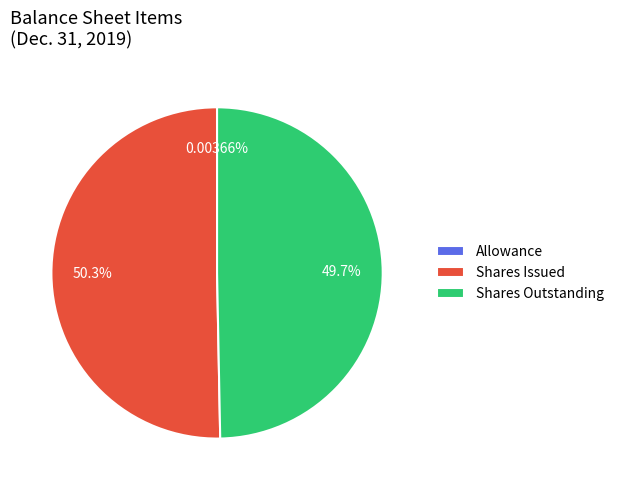

What is the largest slice in the pie chart?

Shares Issued